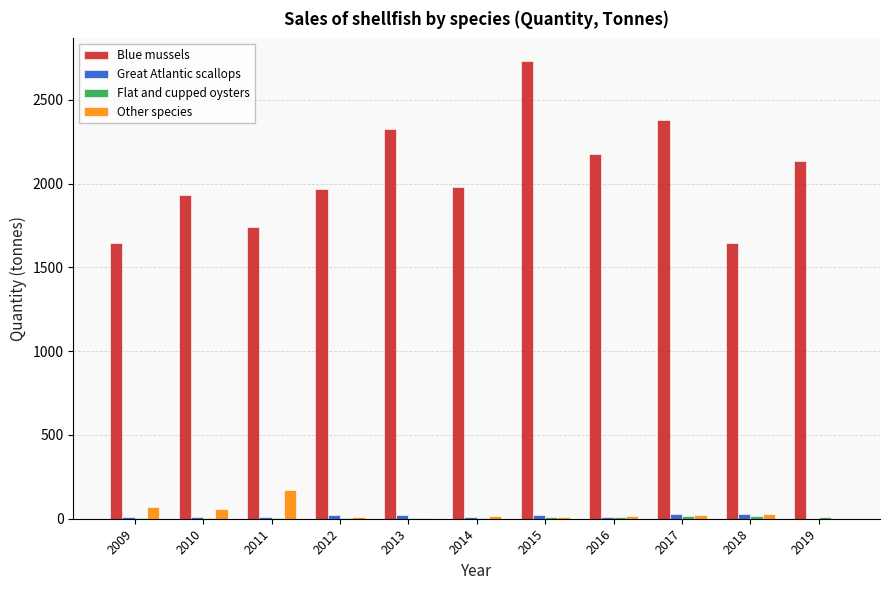

Which series has the largest total across all categories?

Blue mussels